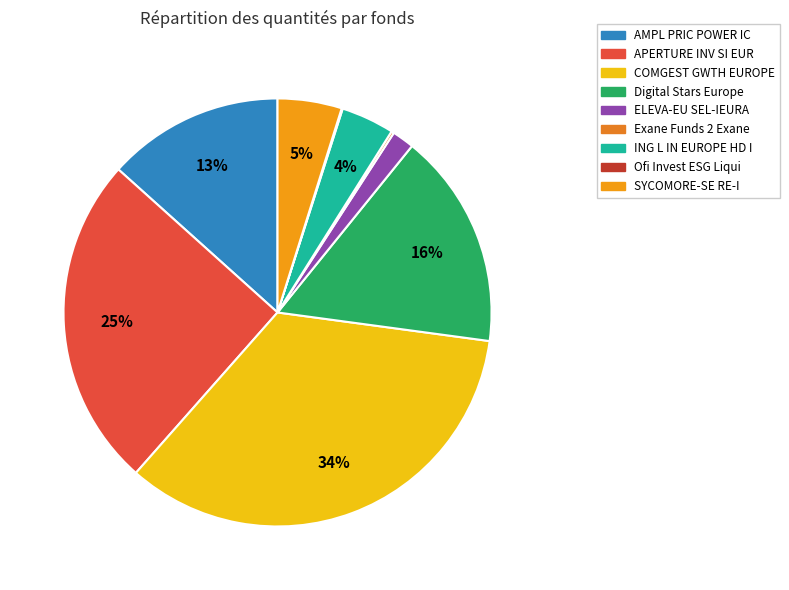

Is it true that SYCOMORE-SE RE-I is 5% of the pie?

True